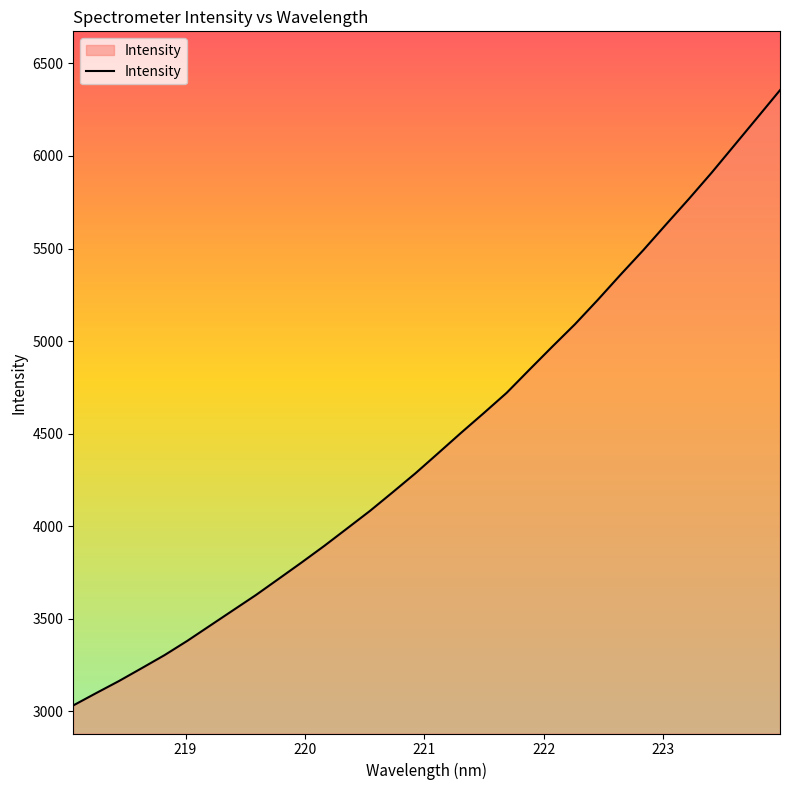

What is the smallest value displayed?

3032.7